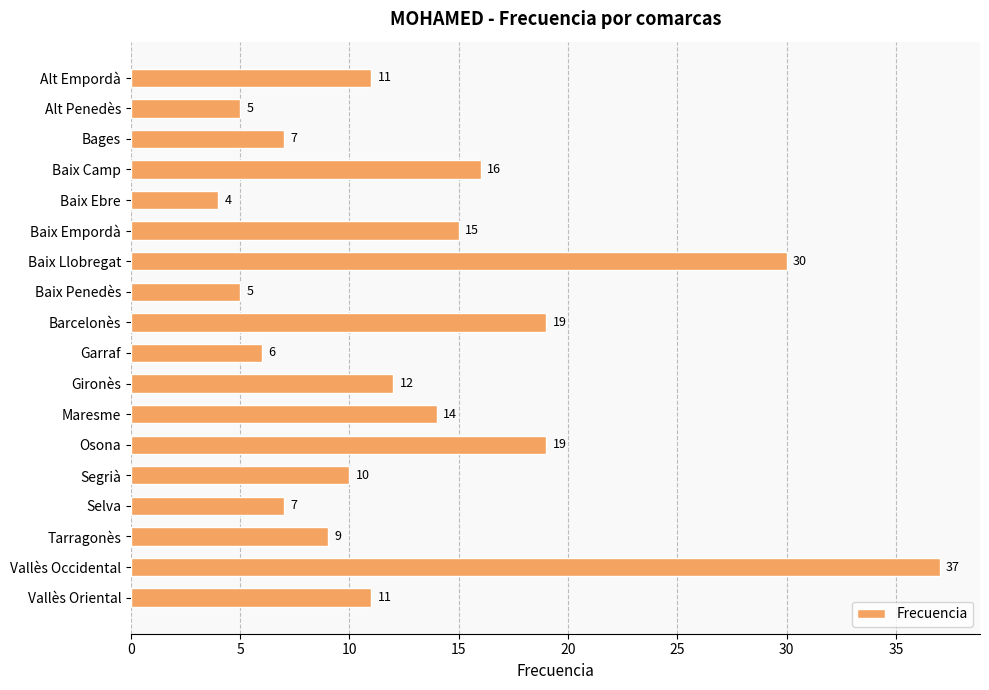

Is it true that the value at Maresme is 14?

True